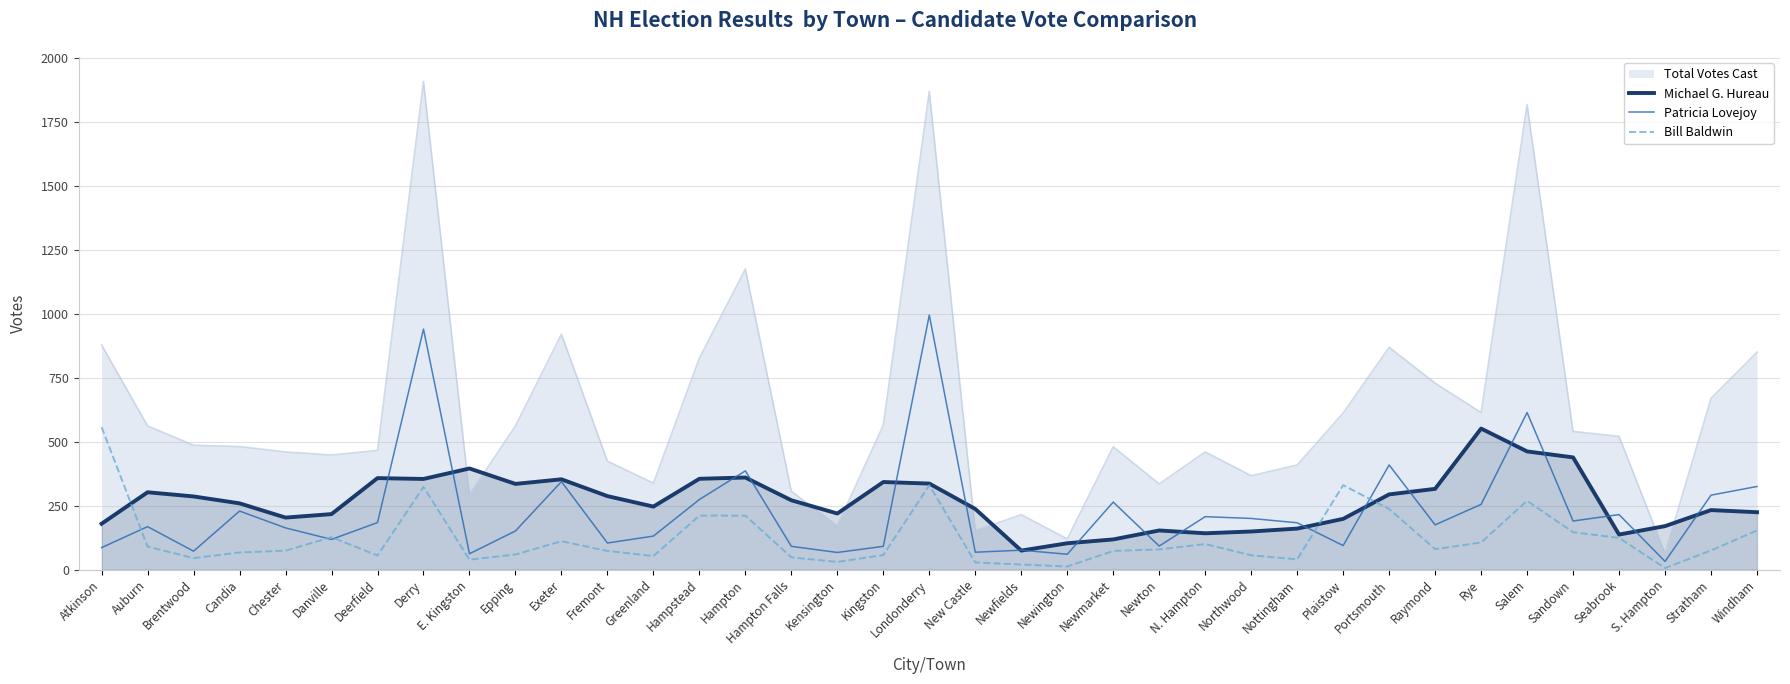

How many lines are shown in the chart?

4